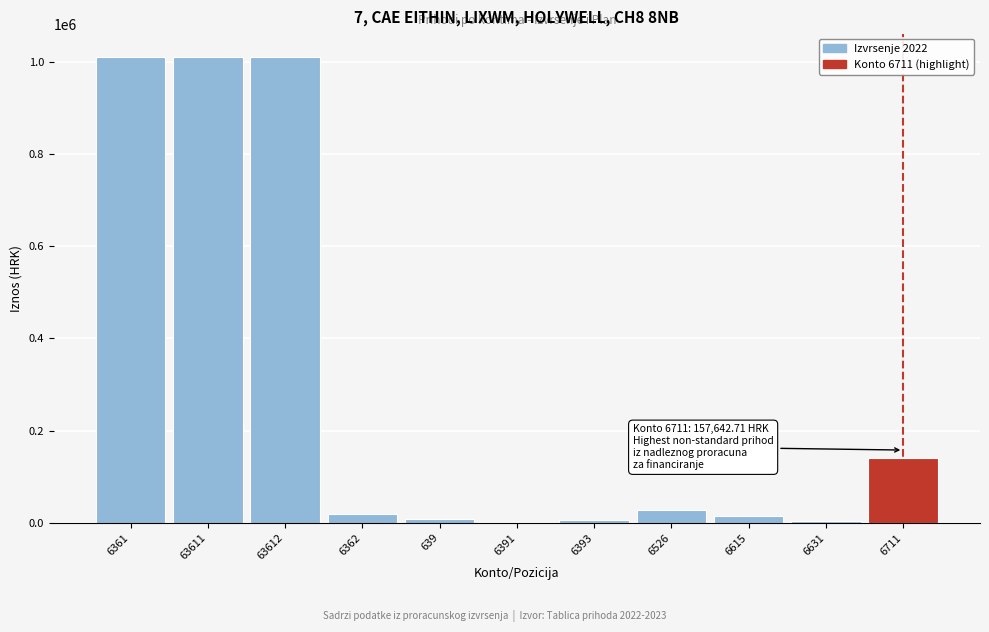

True or false: the data shows 1010421.3 at 63612.

True